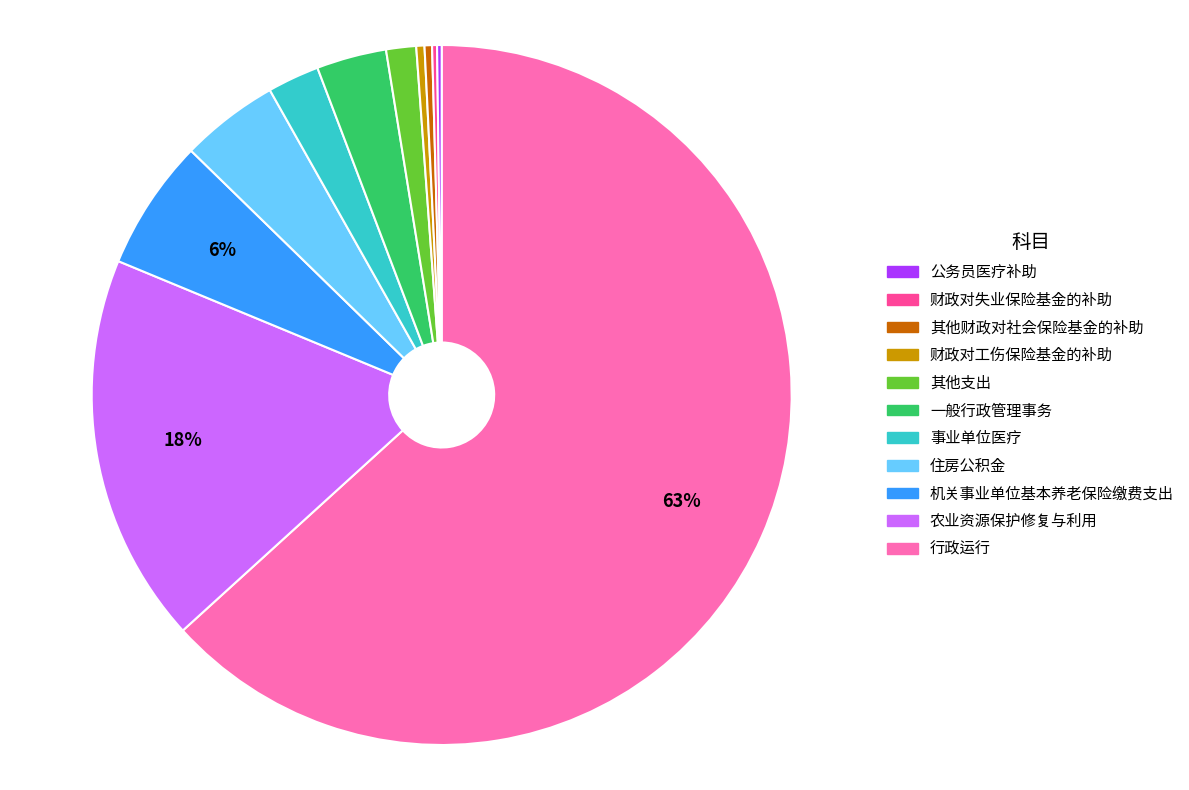

Is there a majority slice in this chart?

Yes